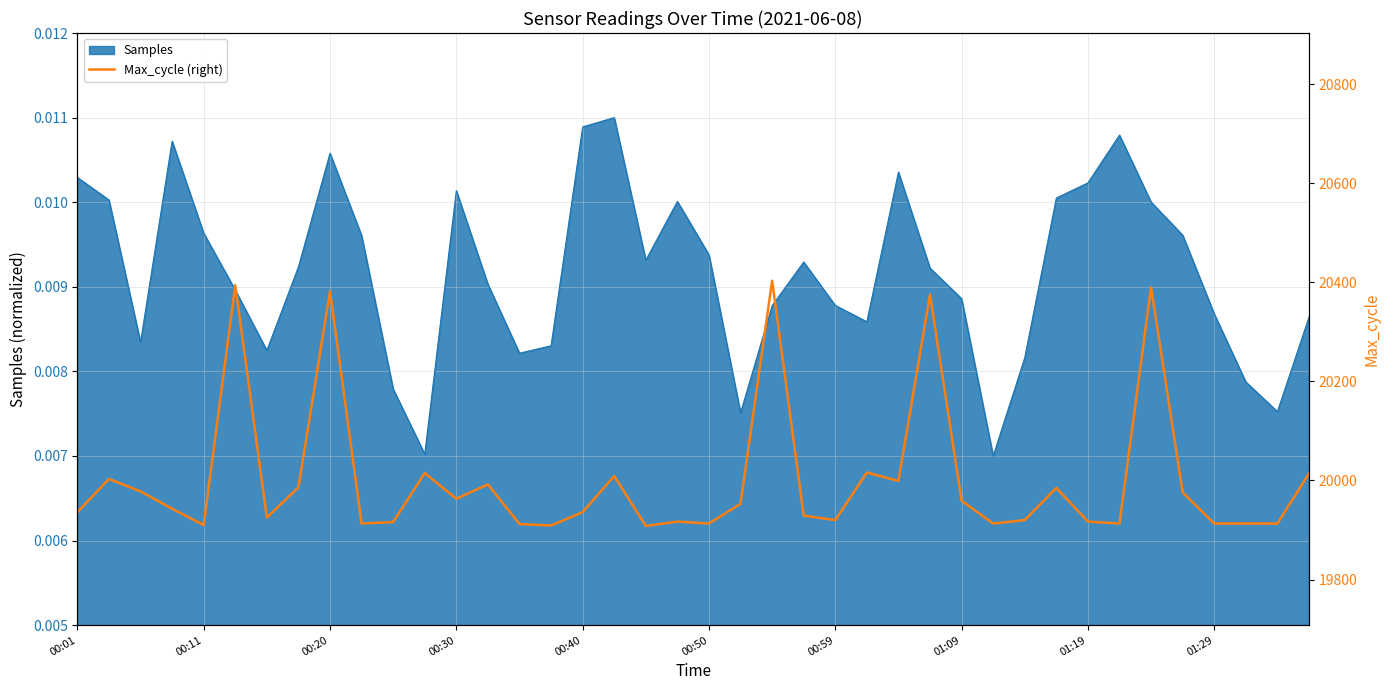

Does the chart have visible grid lines?

Yes